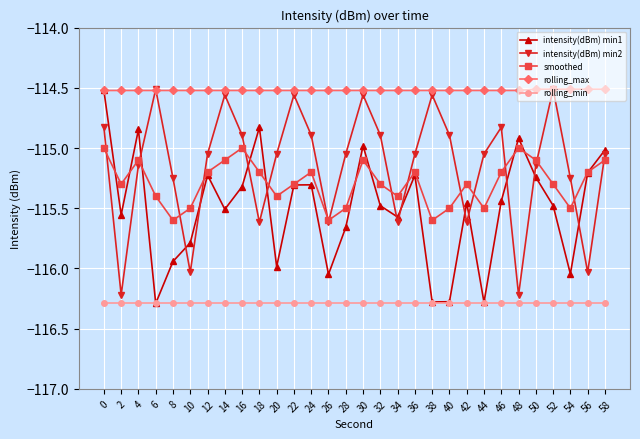

What is the value of the rolling_min point at the 9th from the left?

-116.3